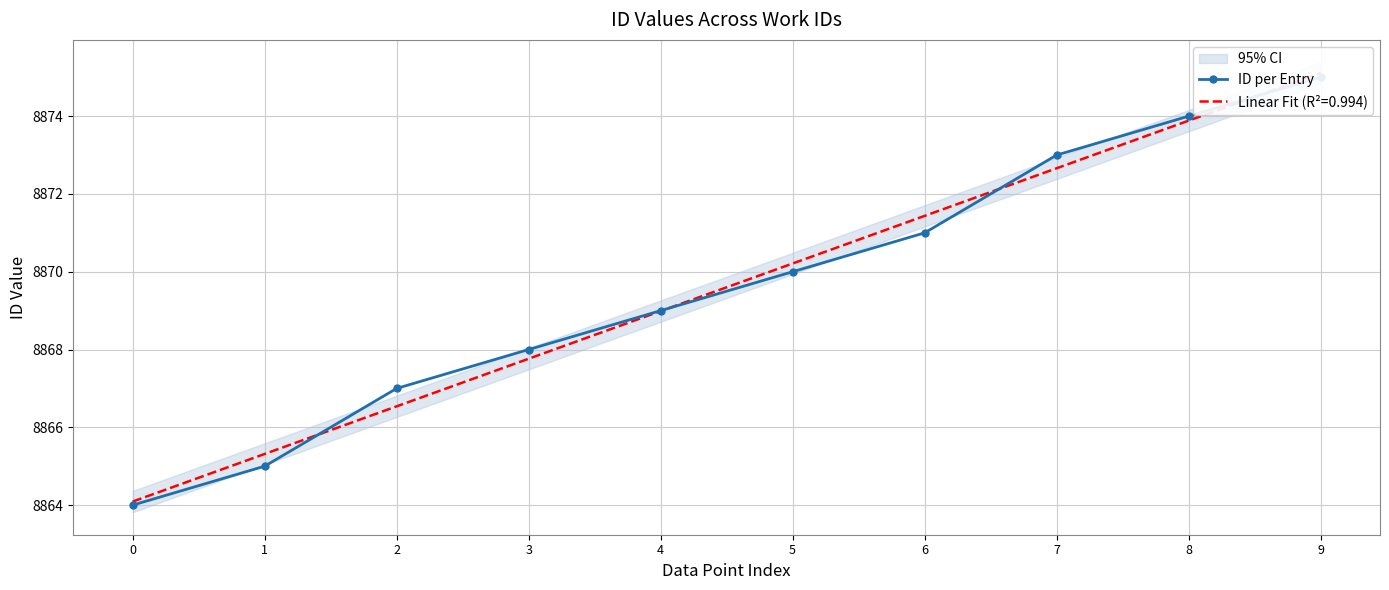

What is the approximate value at 9, to the nearest 5?

8875